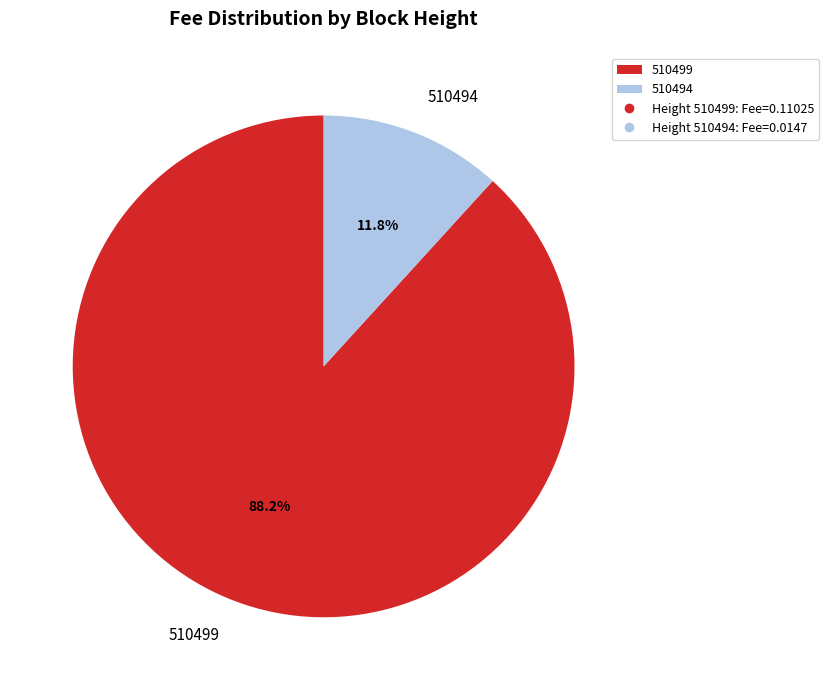

Which category has the biggest portion of the pie?

510499